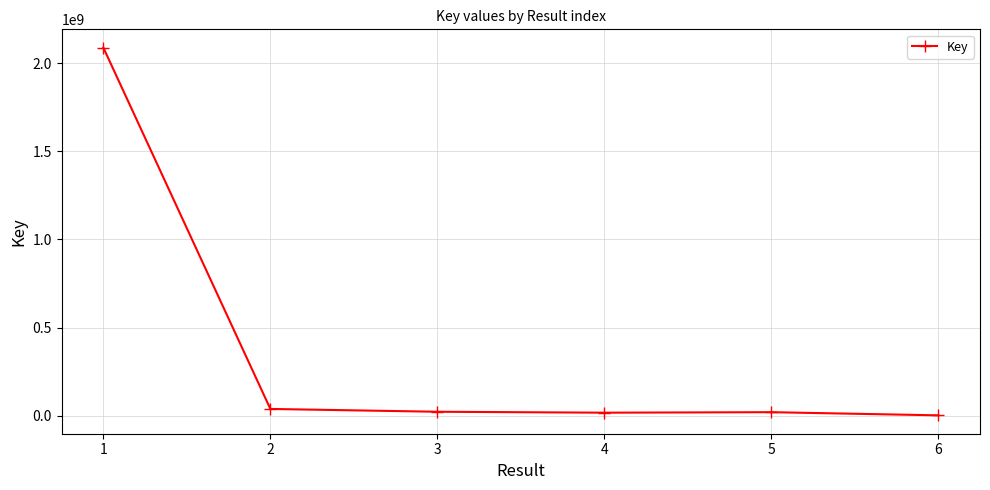

What is the greatest value displayed?

2088342255